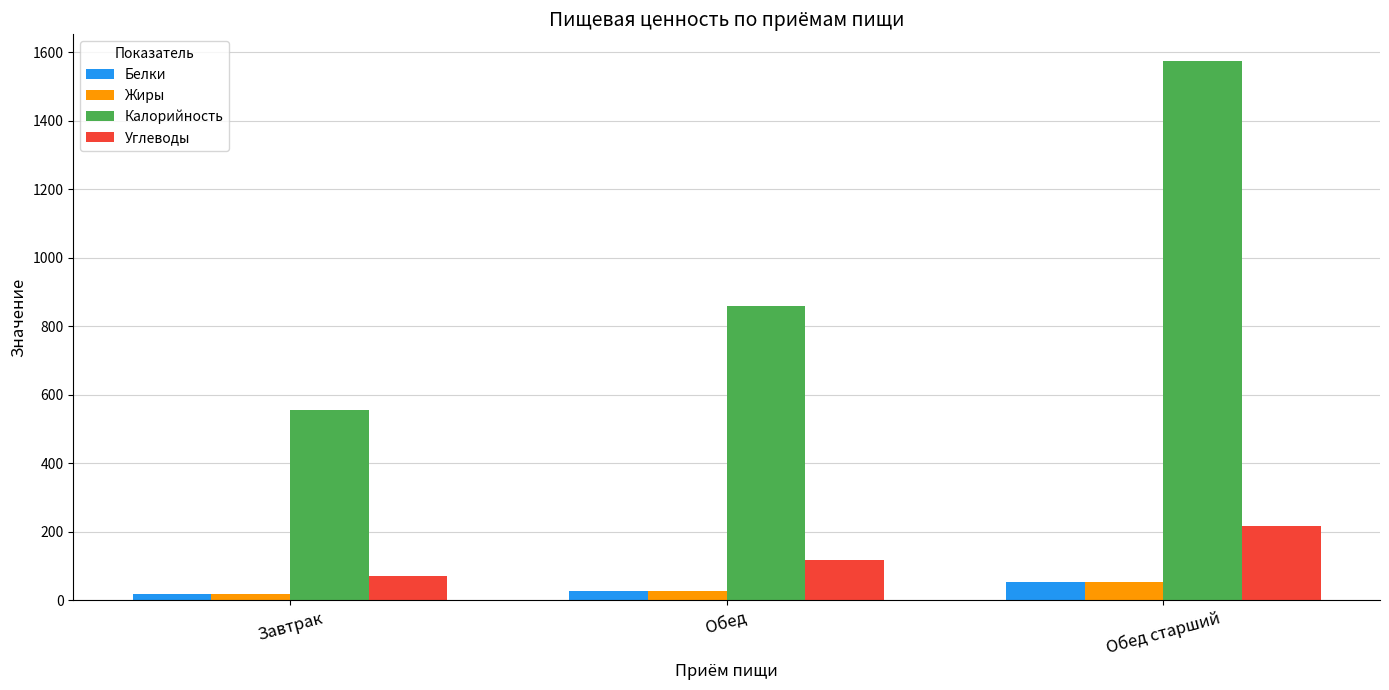

Reading left to right, what are all the values shown in this chart?

Белки: 18.9	26.9	52.8
Жиры: 19.6	27.6	53.5
Калорийность: 555.0	858.0	1573.0
Углеводы: 70.9	117.2	216.2